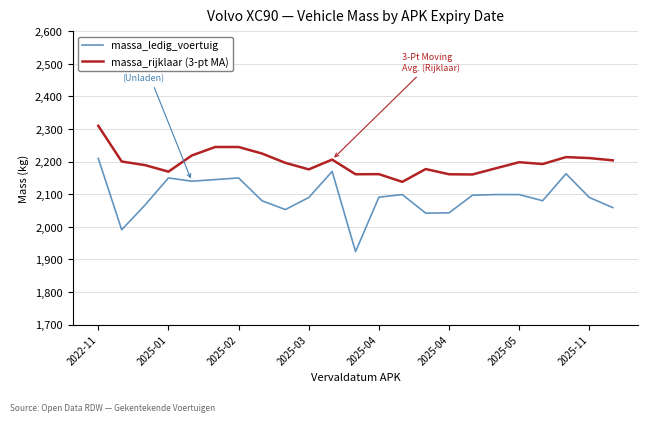

List the series in order of their peak value, highest first.

massa_rijklaar (3-pt MA), massa_ledig_voertuig